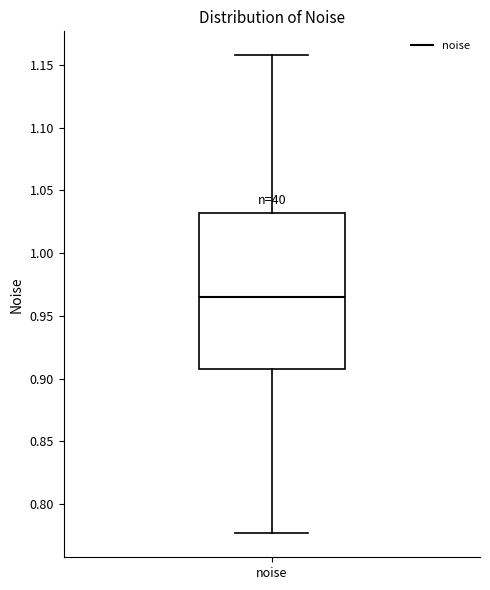

Where does the upper whisker of the box for noise end on the y-axis? The values are not printed on the chart, so give them approximately, as read against the axis.

1.160